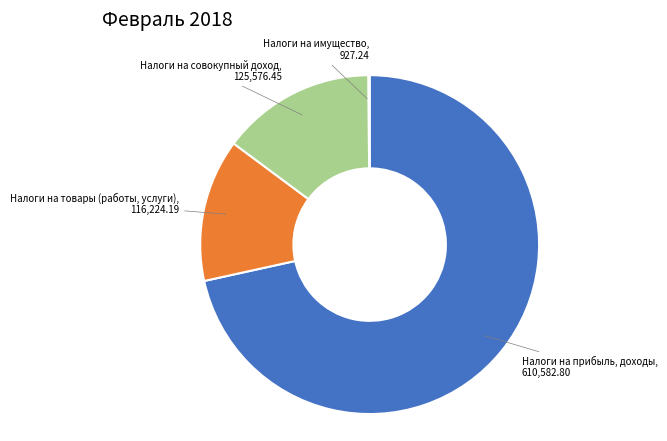

Which slice is the largest?

Налоги на прибыль, доходы